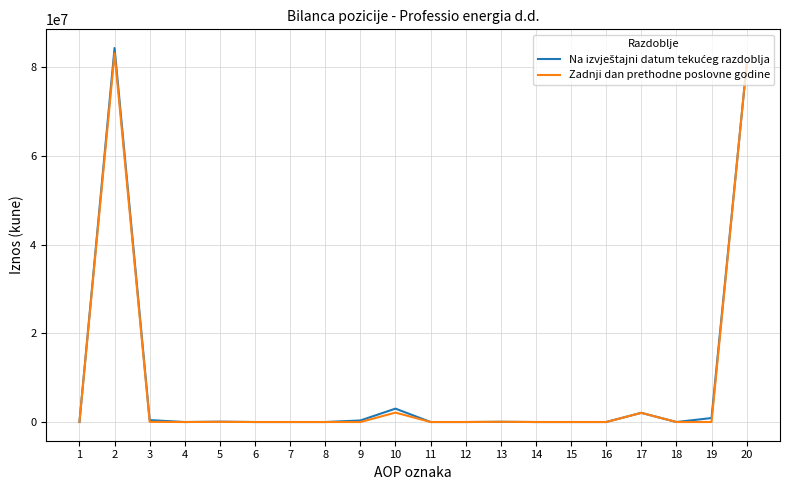

What is the sum of all Zadnji dan prethodne poslovne godine values?

168028842